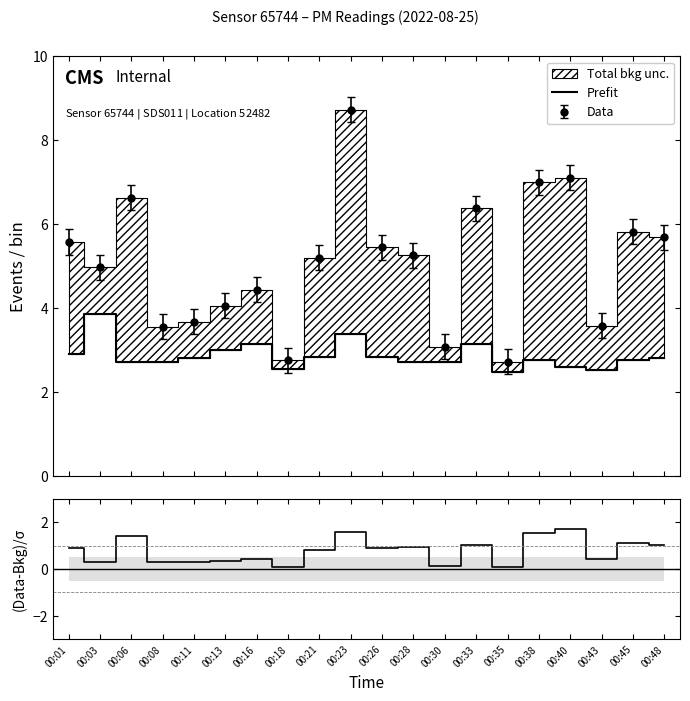

How many lines are shown in the chart?

2